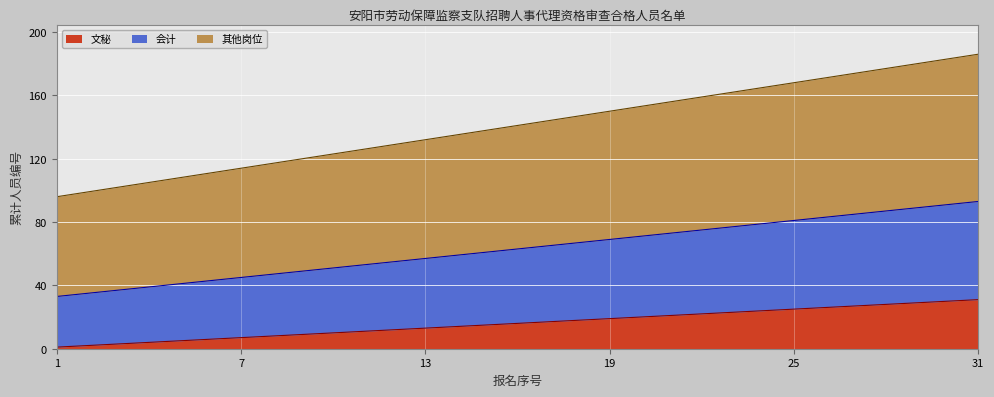

How many data points in 其他岗位 are above 141?

15